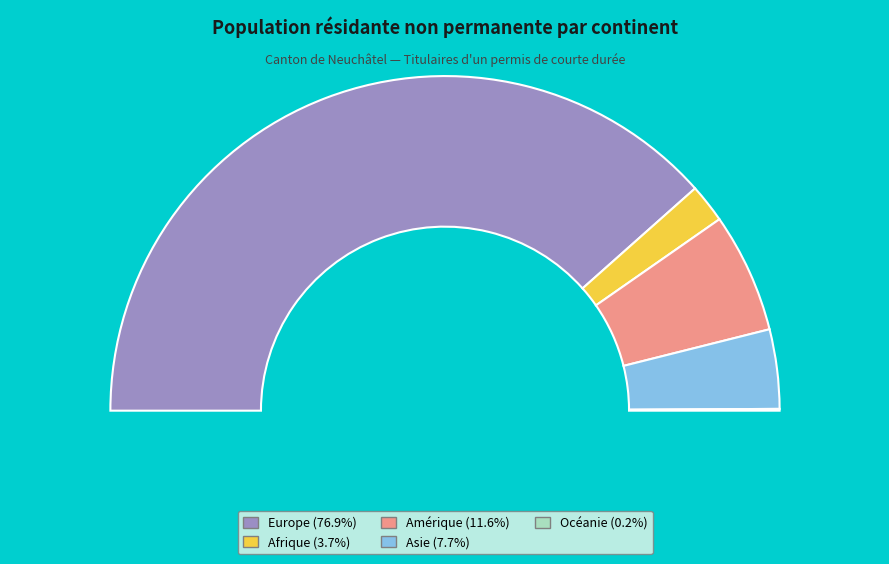

Which category has the biggest portion of the pie?

Europe